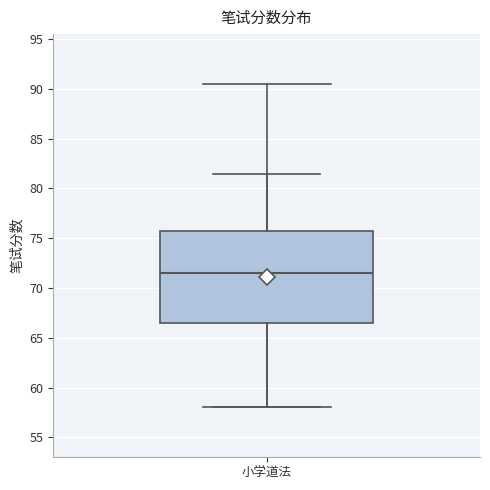

Transcribe this box plot: give where the median line is, the range the box spans, and where the two whiskers end, as read against the y-axis. The values are not printed on the chart, so give them approximately, as read against the axis.

median 71.5, box 66.5 to 76.0, whiskers 58.0 to 81.5